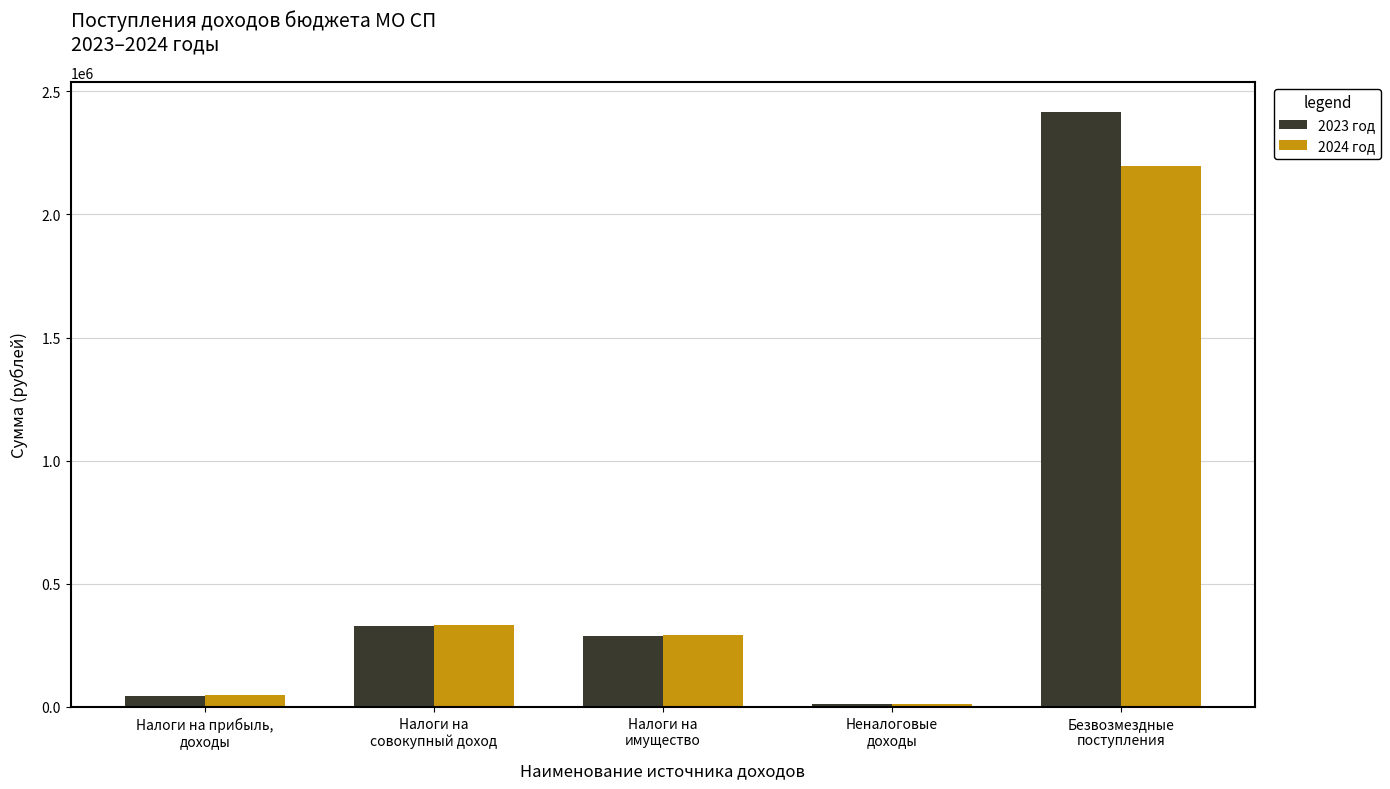

Which series has the largest total across all categories?

2023 год